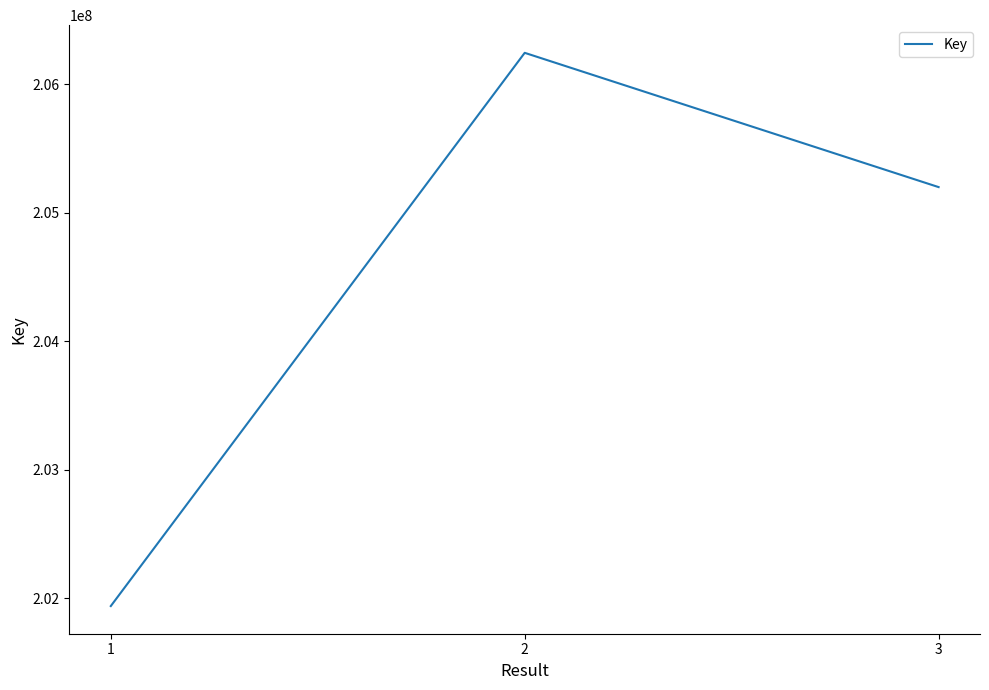

Reading right to left, list all the values displayed in this chart.

3=205200648	2=206245923	1=201939172